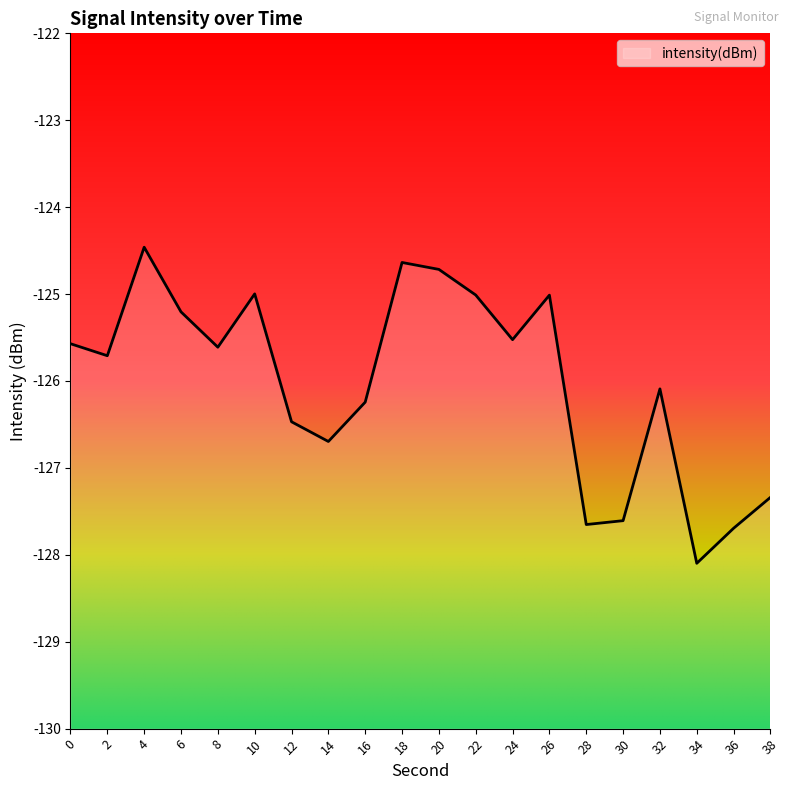

What is the maximum value shown in the chart?

-124.5